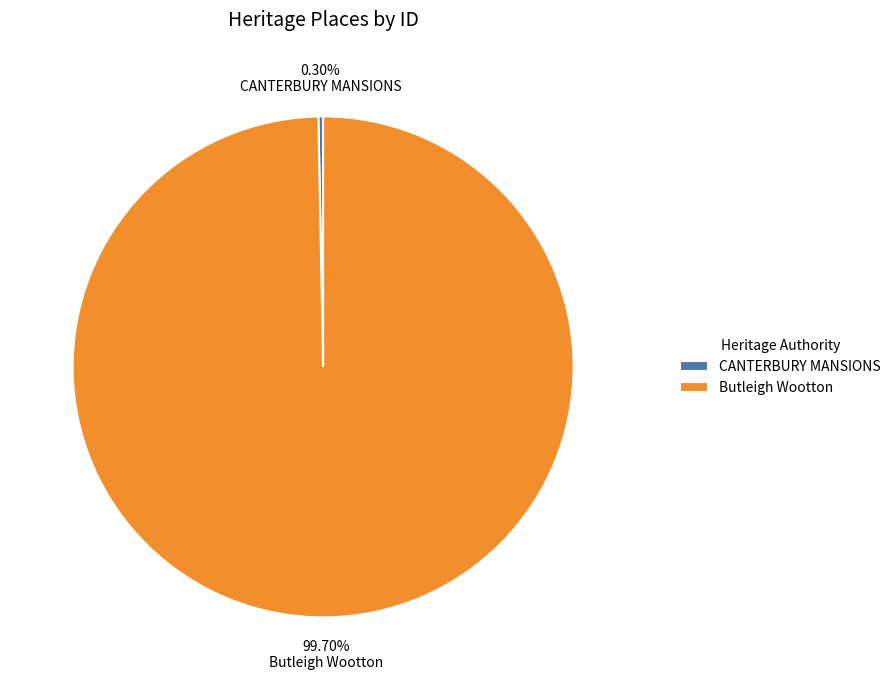

To the nearest percent, what is the average slice percentage?

50%